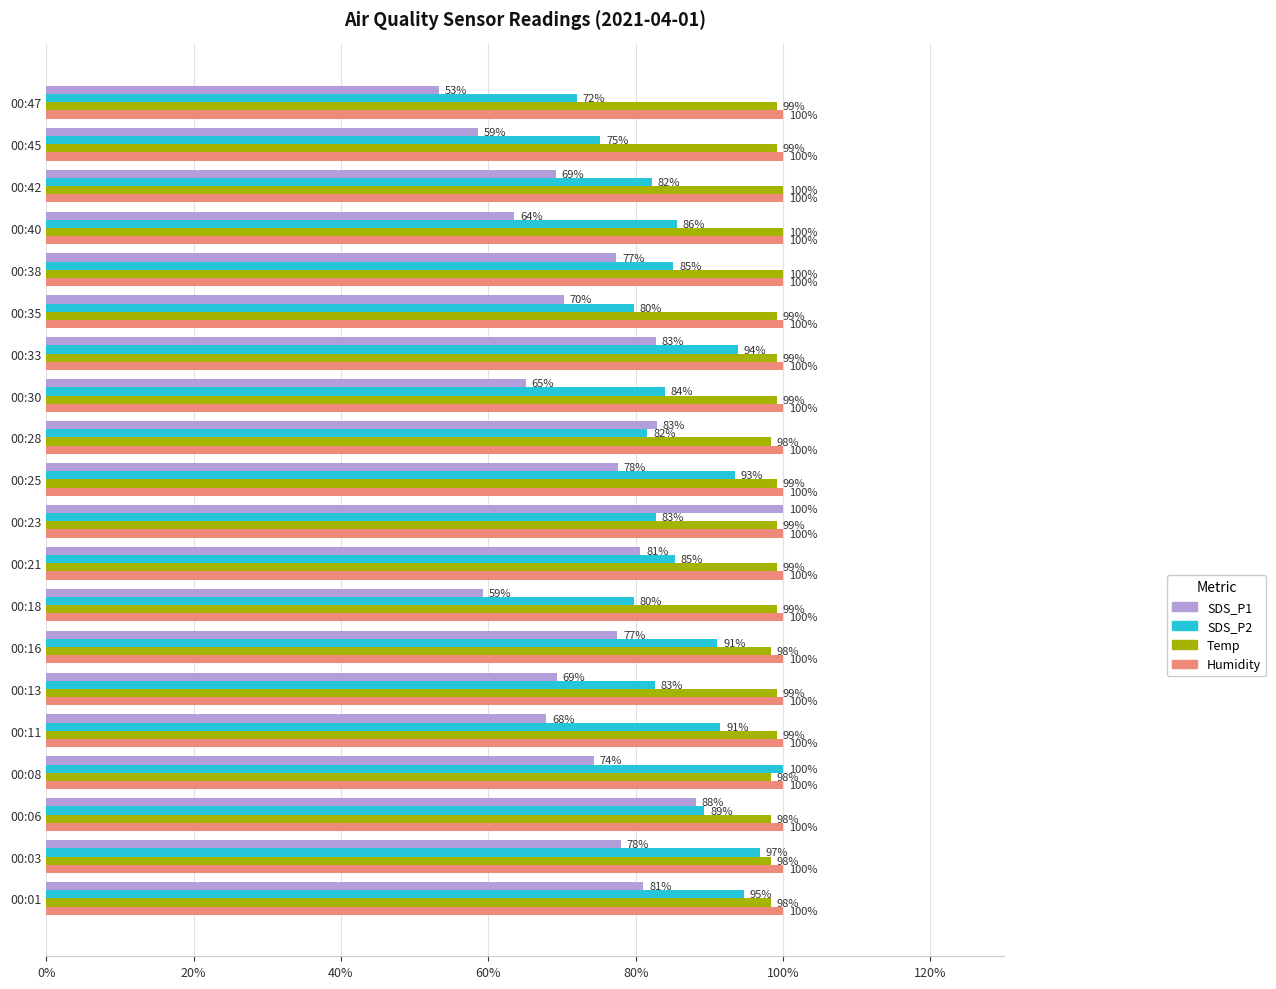

What is the minimum value shown in the chart?

53.2